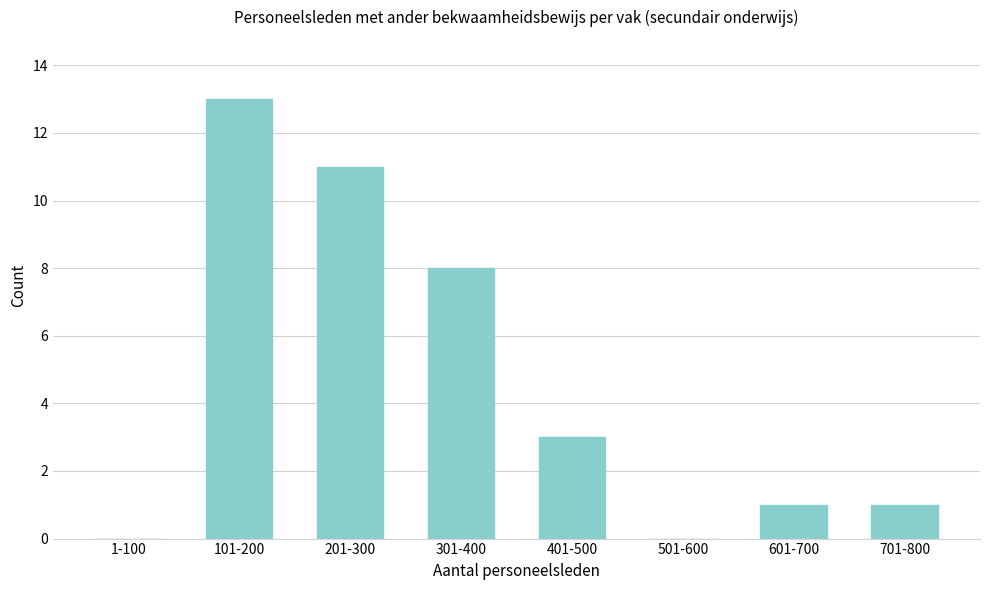

Reading left to right, transcribe all the data shown in this chart.

1-100=0	101-200=13	201-300=11	301-400=8	401-500=3	501-600=0	601-700=1	701-800=1